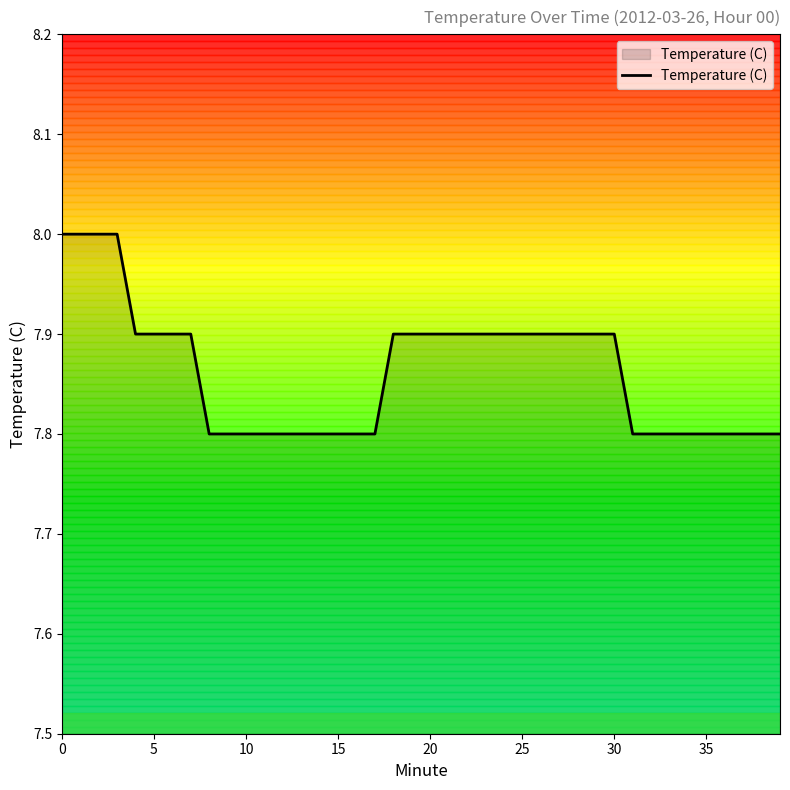

What is the maximum value shown in the chart?

8.0